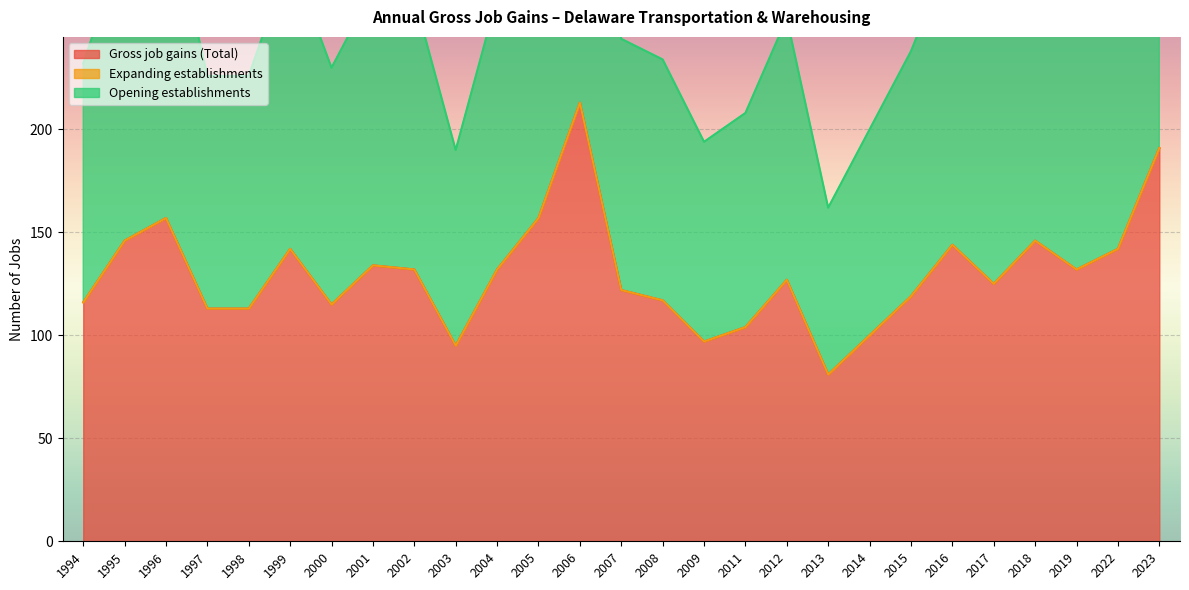

The Gross job gains (Total) series shows 24 at 2014. True or false?

False